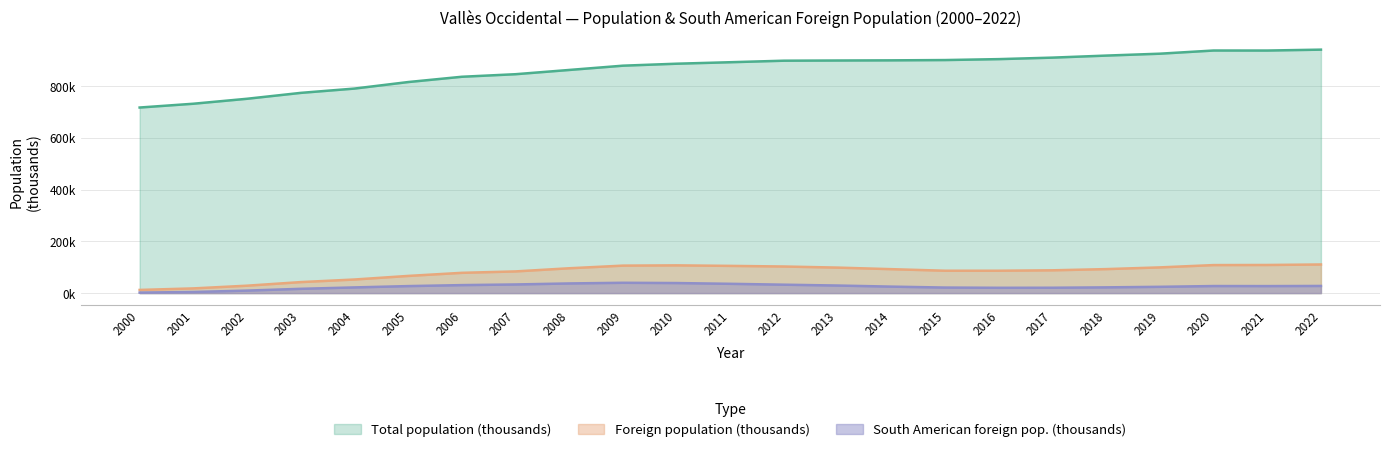

At which label does South American foreign pop. reach its minimum?

2000